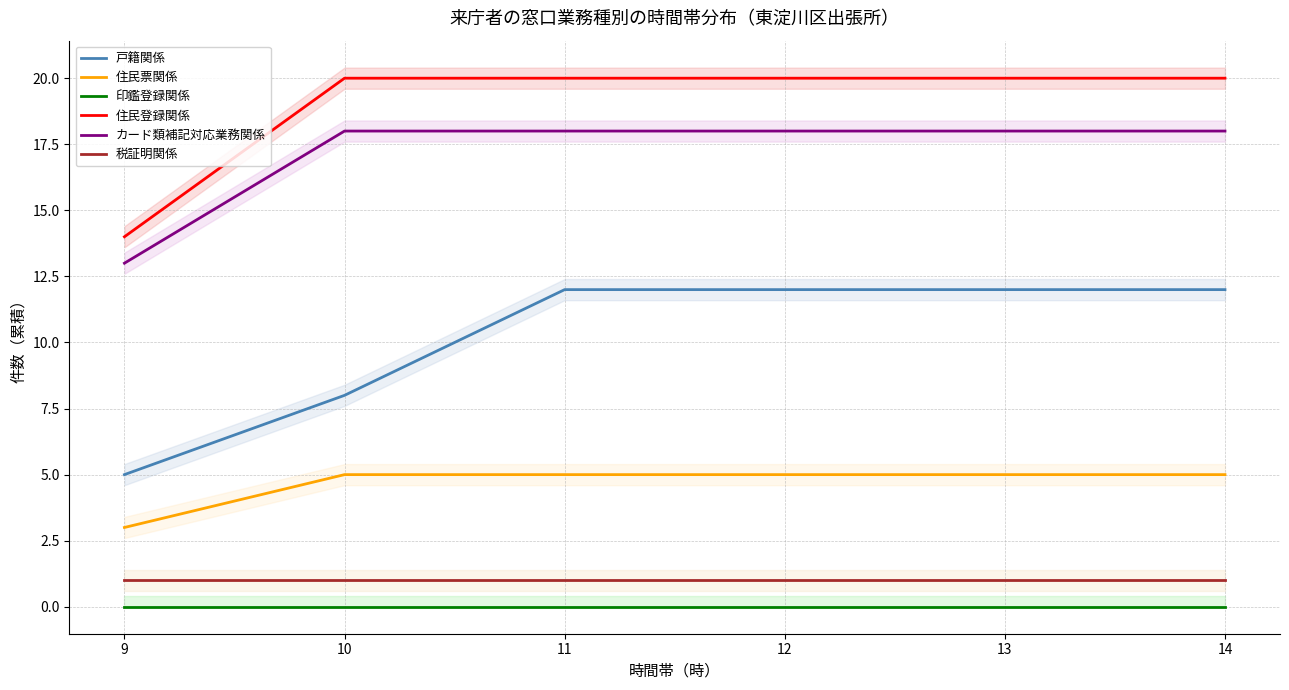

Reading right to left, list all the values displayed in this chart.

戸籍関係: 14=12	13=12	12=12	11=12	10=8	9=5
住民票関係: 14=5	13=5	12=5	11=5	10=5	9=3
印鑑登録関係: 14=0	13=0	12=0	11=0	10=0	9=0
住民登録関係: 14=20	13=20	12=20	11=20	10=20	9=14
カード類補記対応業務関係: 14=18	13=18	12=18	11=18	10=18	9=13
税証明関係: 14=1	13=1	12=1	11=1	10=1	9=1